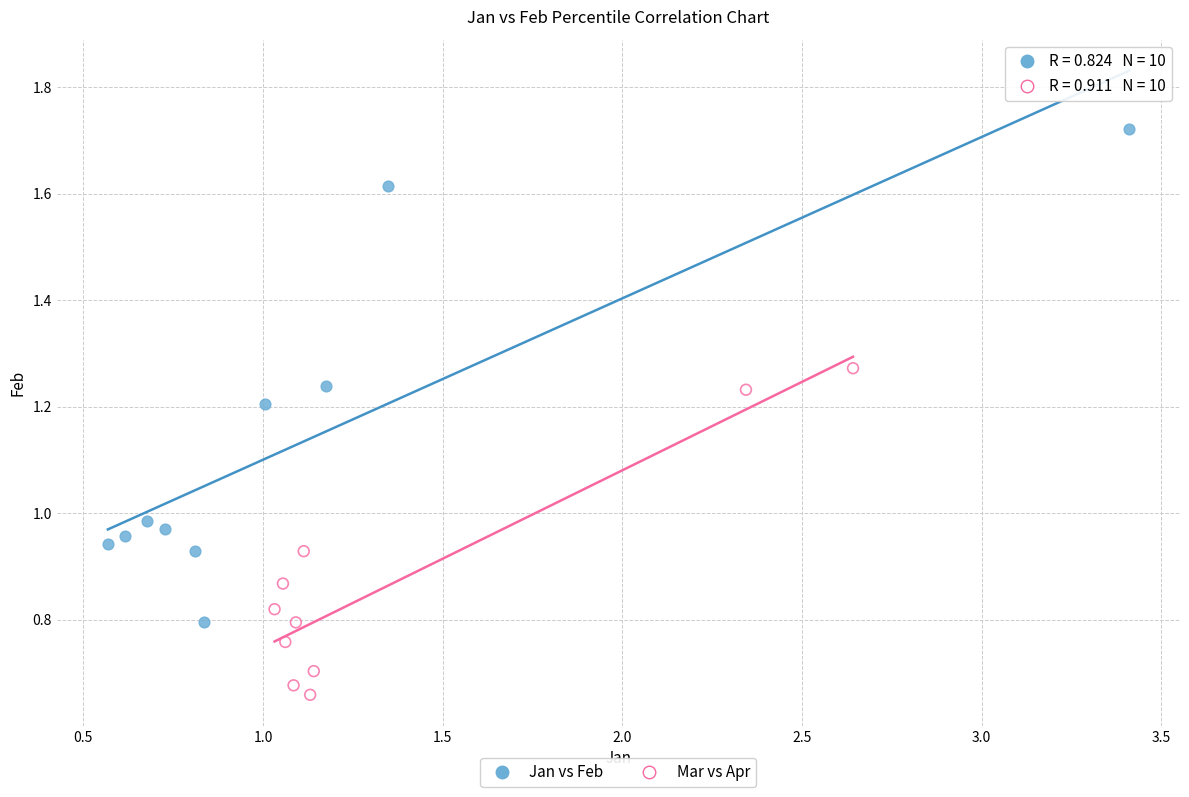

Which series has the widest spread of Y values?

Jan vs Feb